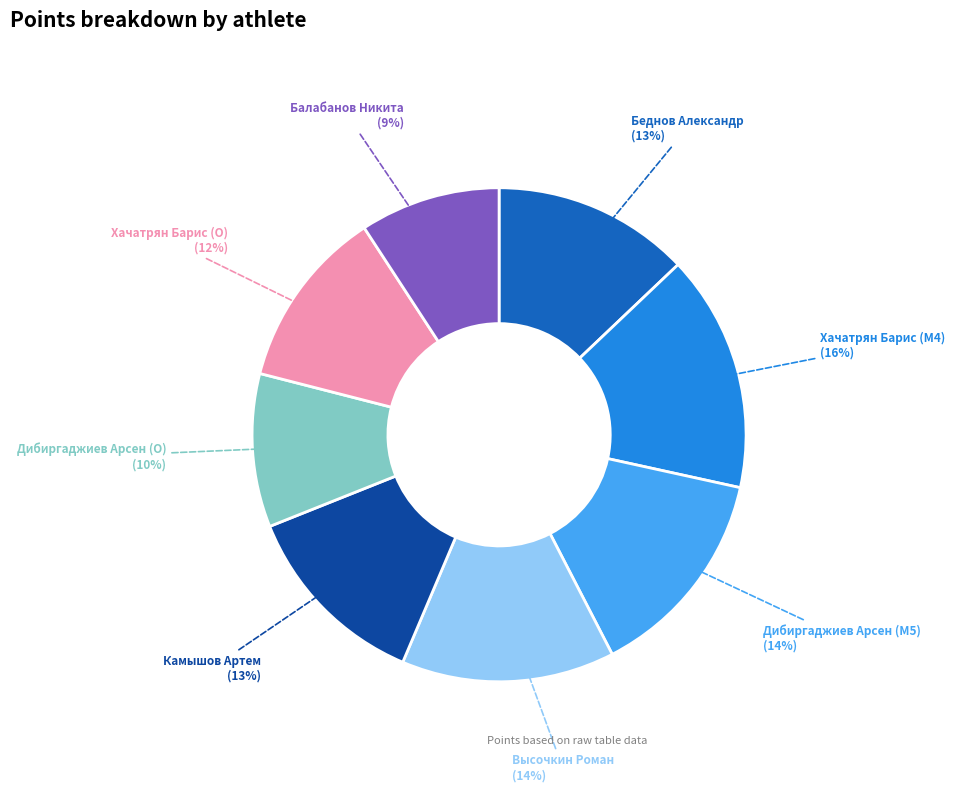

Is Камышов Артем the majority of the pie?

No